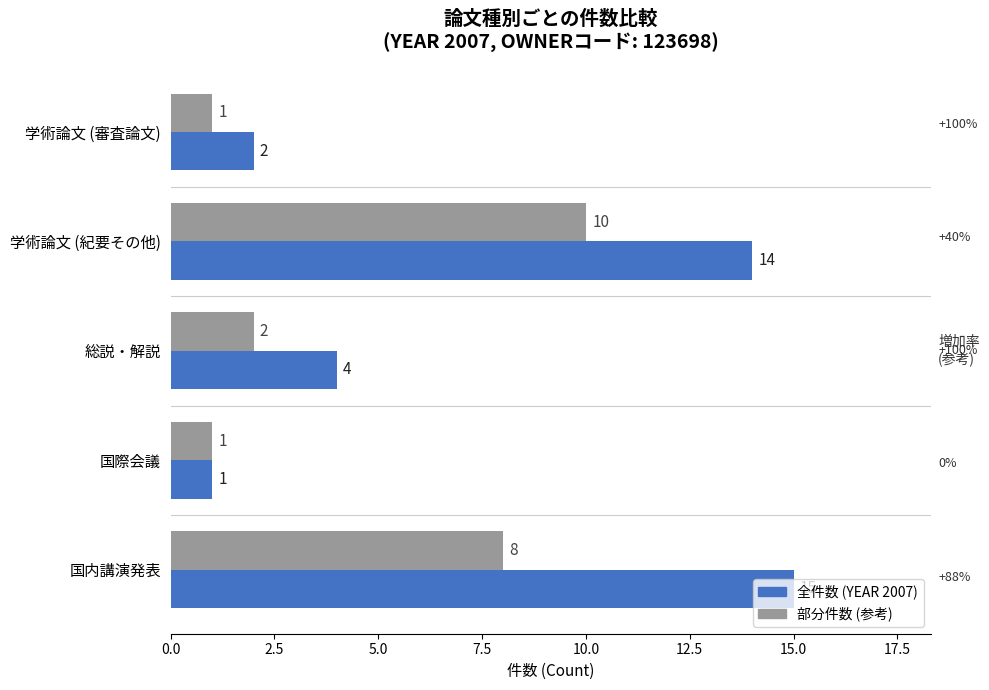

What is the smallest value displayed?

1